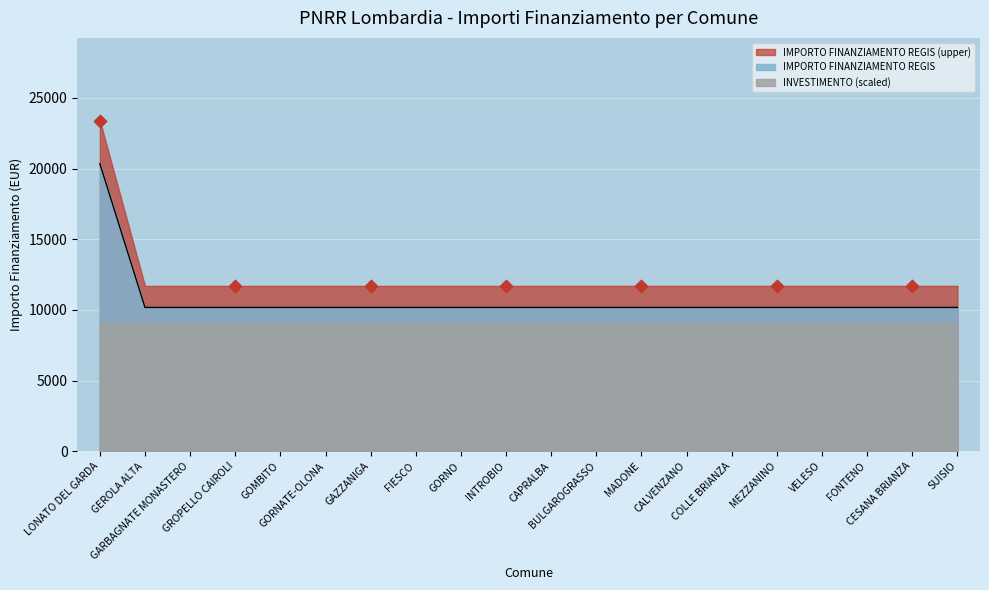

What is the change in value from LONATO DEL GARDA to MEZZANINO?

-10172